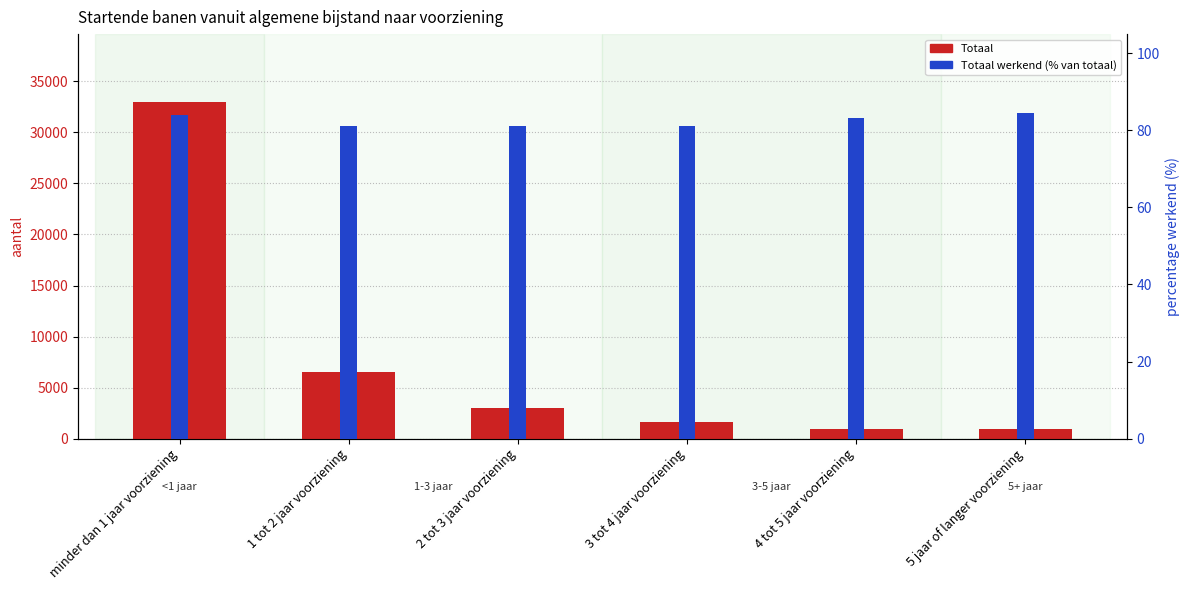

Which series has the largest range (max minus min)?

Totaal